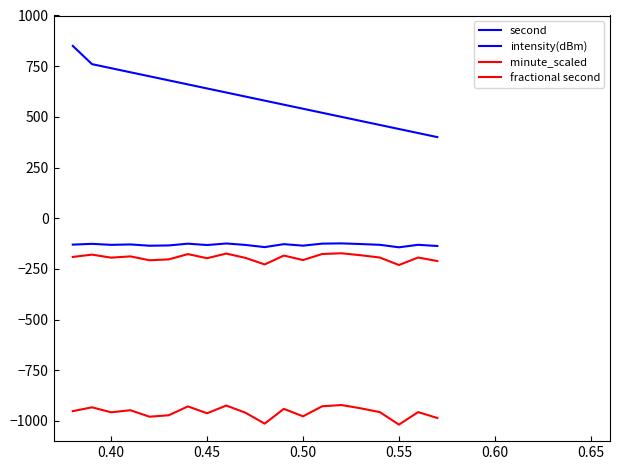

Does the chart display data point markers on the line(s)?

No